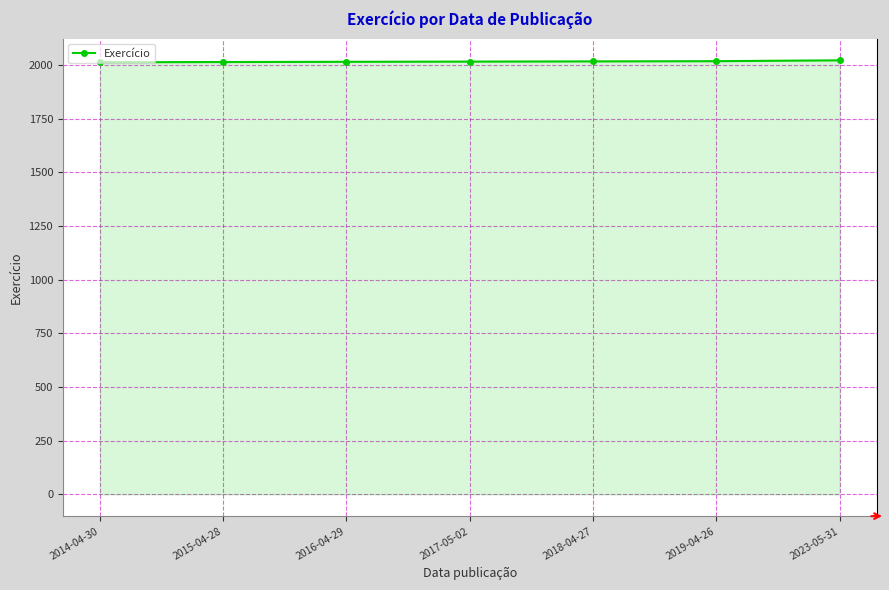

Approximately how many times larger is the value at 2015-04-28 compared to 2018-04-27?

1.0